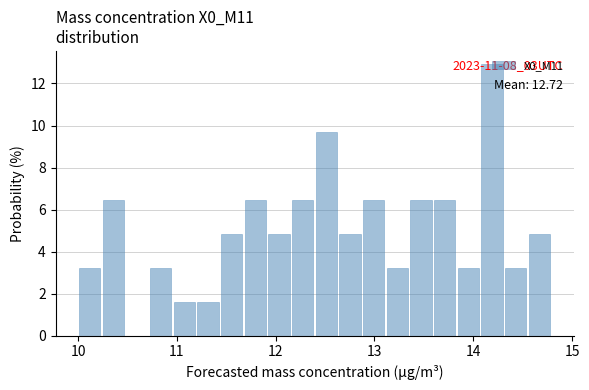

Around what value on the x-axis is the tallest bar? Give the approximate position of its centre, as read against the axis.

14.2